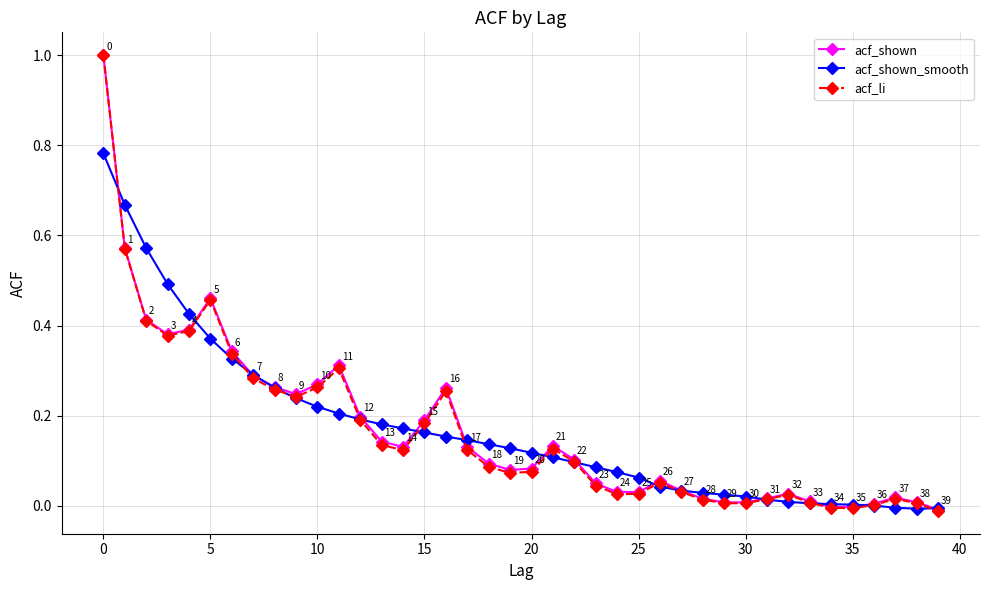

True or false: acf_shown has more than 2 interior local peaks.

True